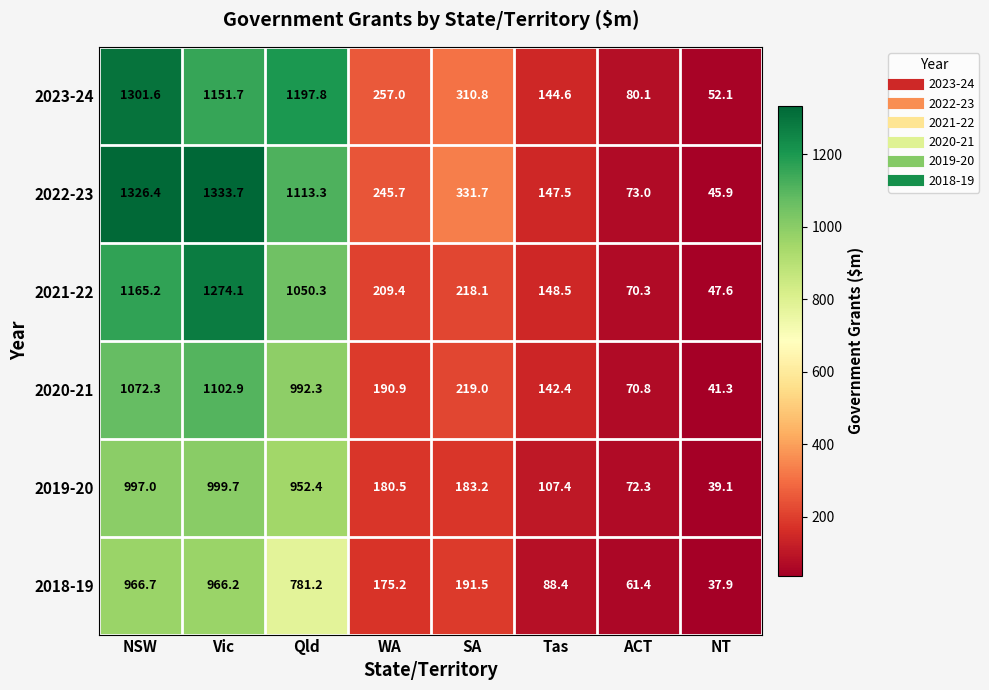

Between Vic and WA, which series saw the biggest shift?

2022-23